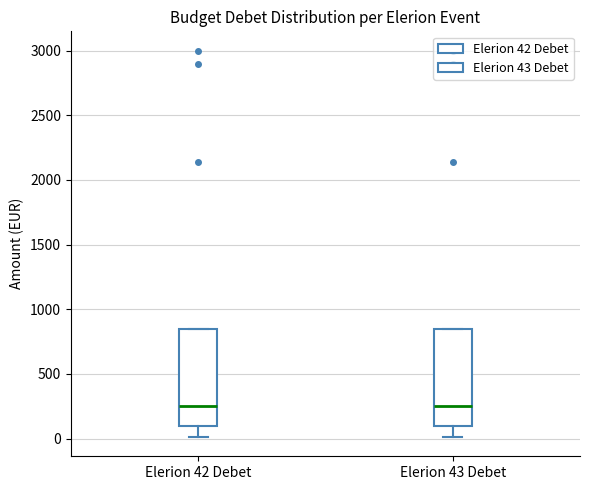

Reading left to right, transcribe this box plot: for each box, give where its median line is, the range the box spans, and where its two whiskers end, as read against the y-axis. The values are not printed on the chart, so give them approximately, as read against the axis.

Elerion 42 Debet: median 250, box 100 to 850, whiskers 0 to 850
Elerion 43 Debet: median 250, box 100 to 850, whiskers 0 to 850